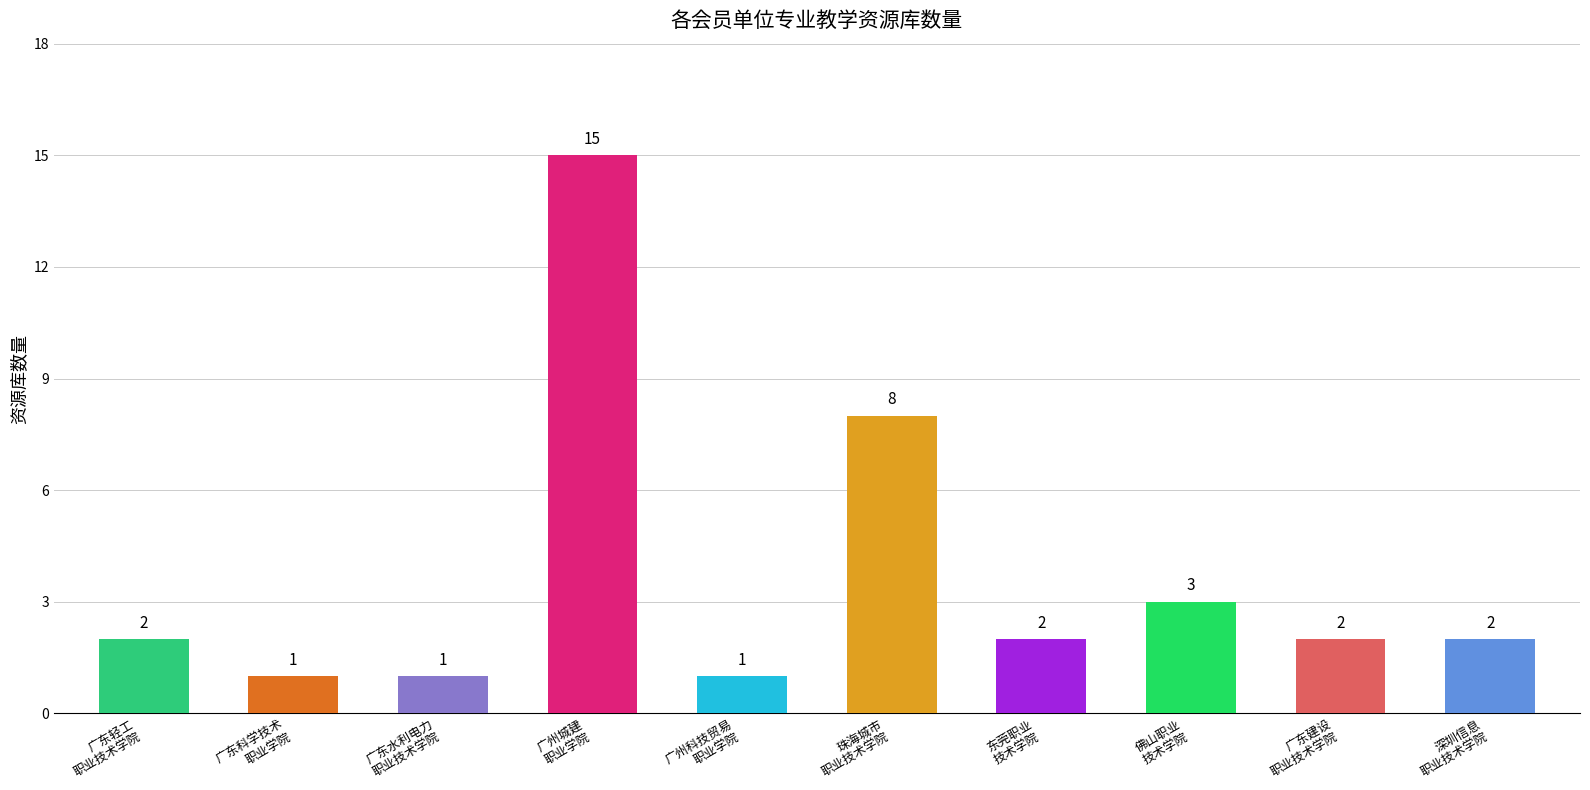

What is the smallest value displayed?

1